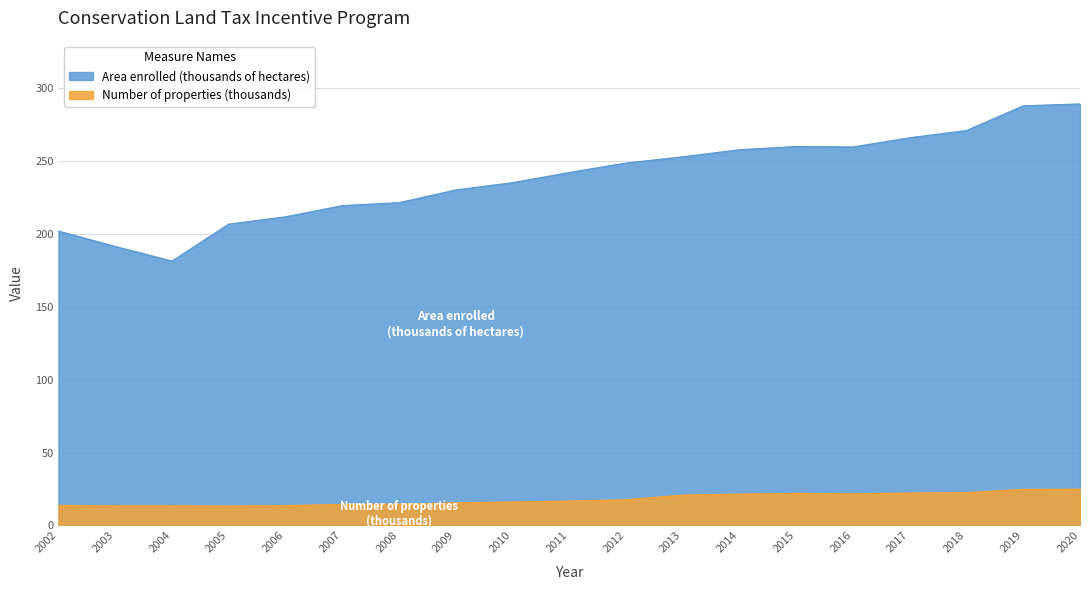

What are all the series names shown in the legend?

Area enrolled (thousands of hectares), Number of properties (thousands)